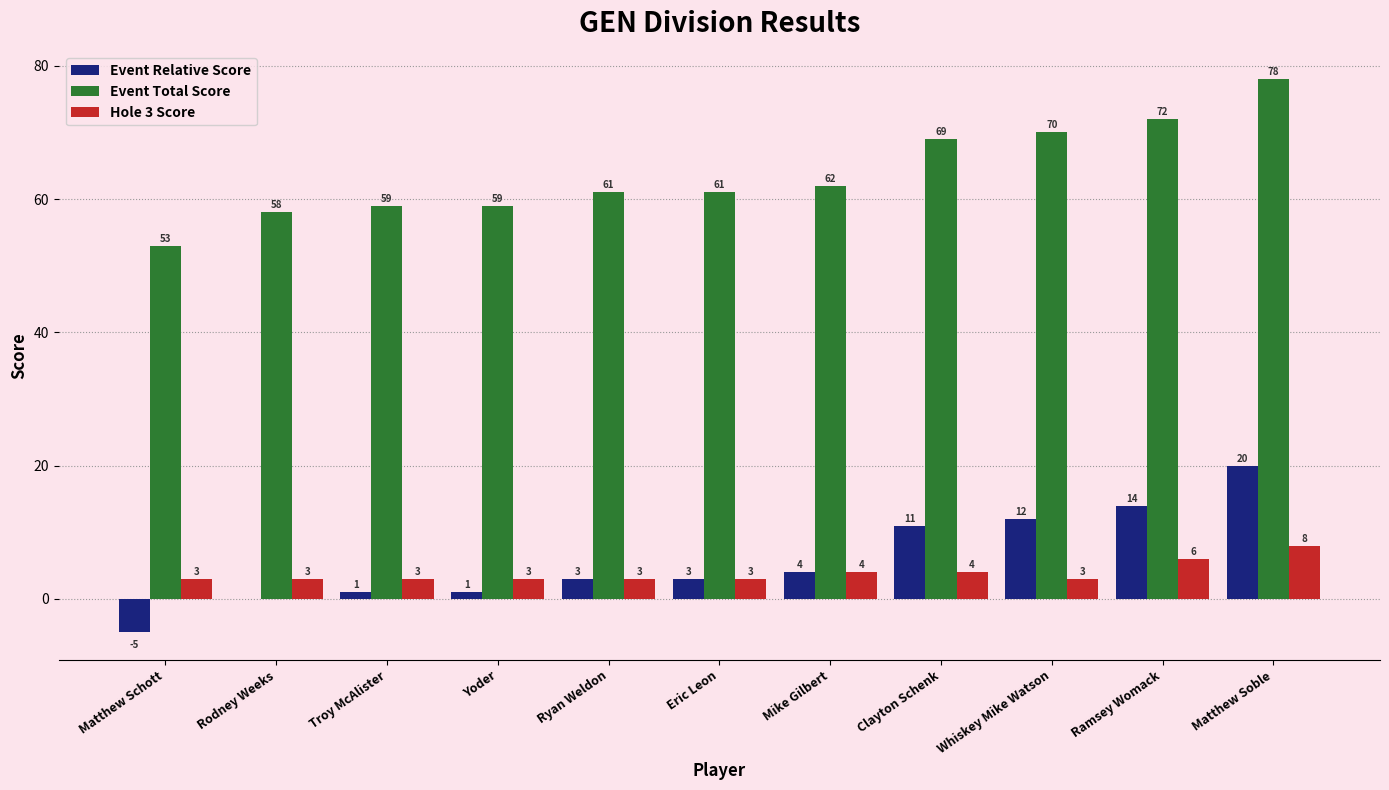

The Event Total Score series shows 89 at Yoder. True or false?

False